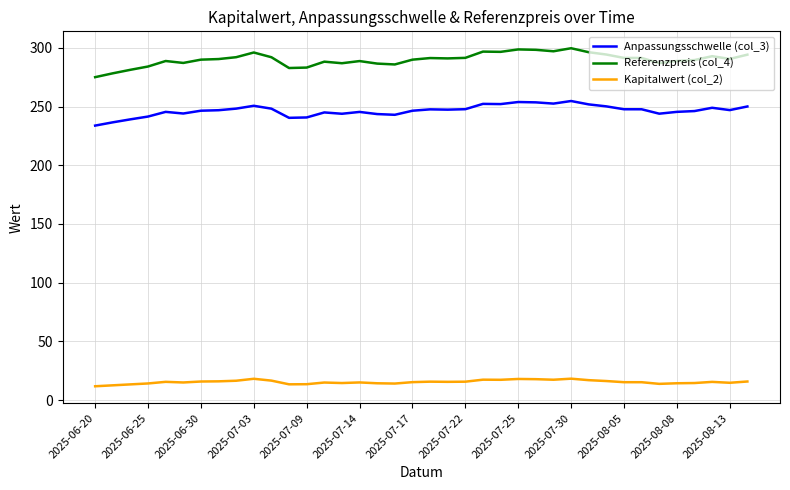

What is the difference between the maximum and minimum values in the Kapitalwert (col_2) series?

6.5